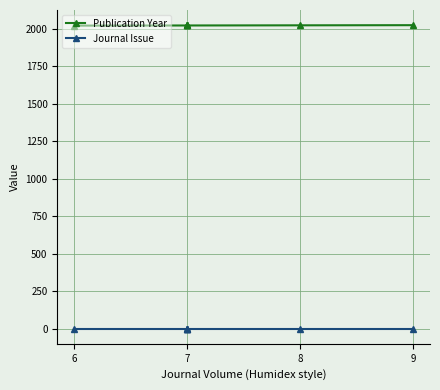

Between 6 and 7, which series saw the biggest shift?

Publication Year